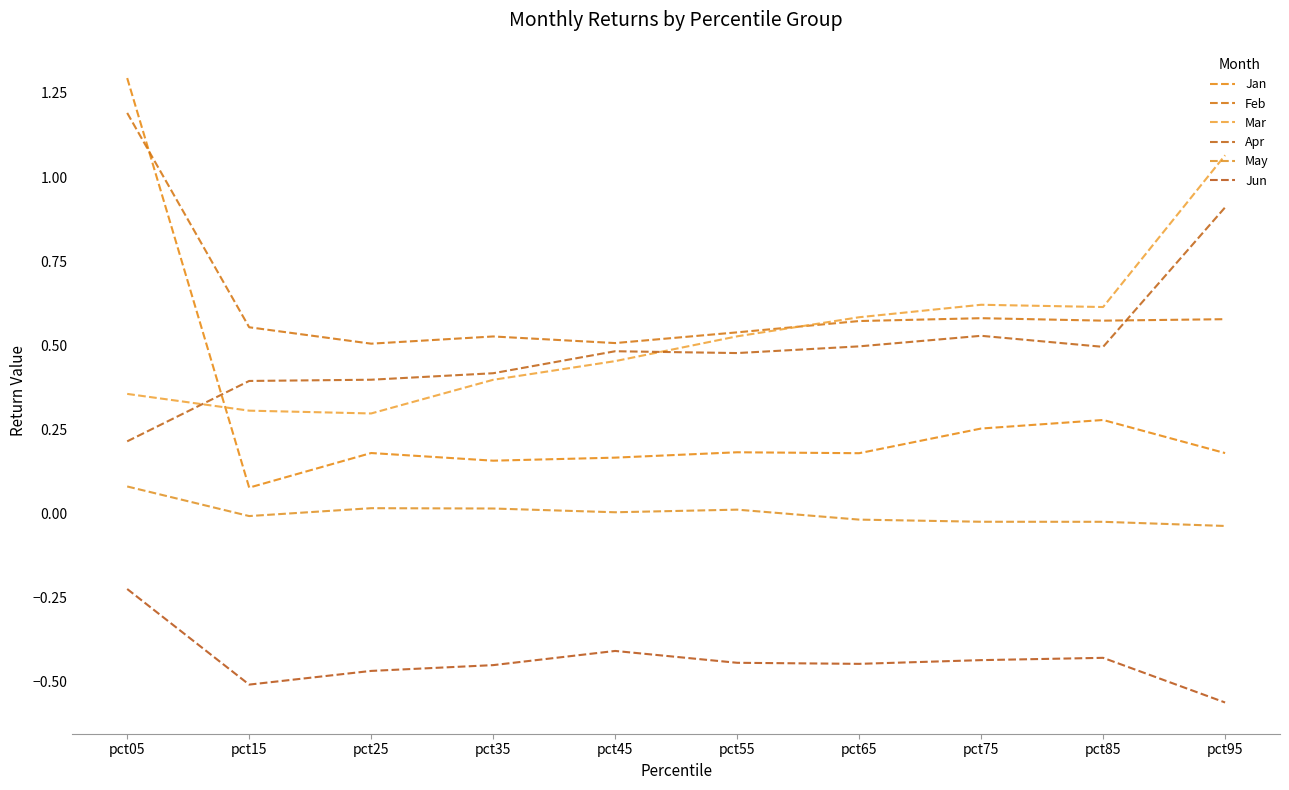

True or false: Mar and Jun cross at least once.

False